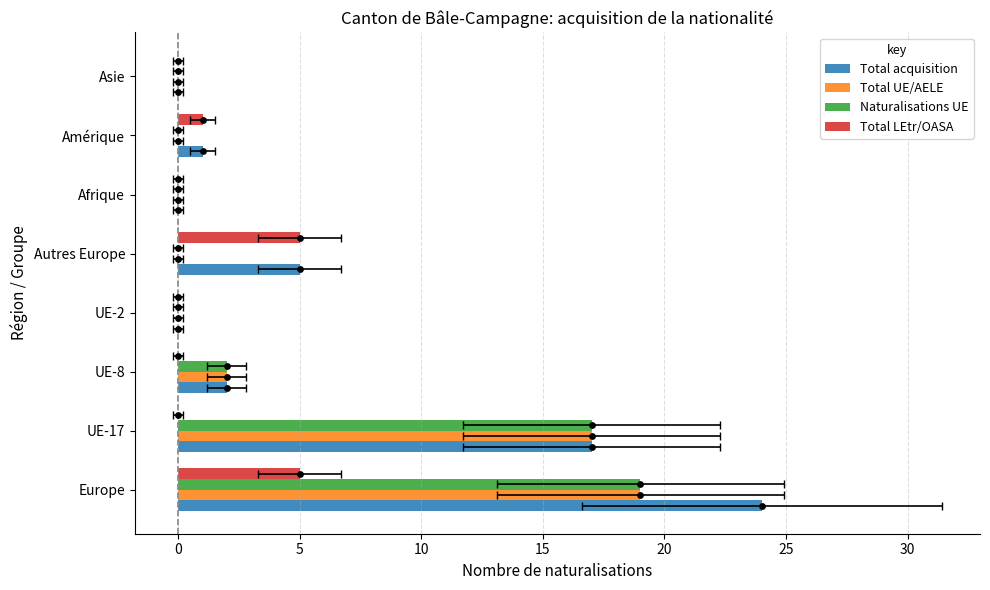

At how many categories does at least one series exceed 1?

4